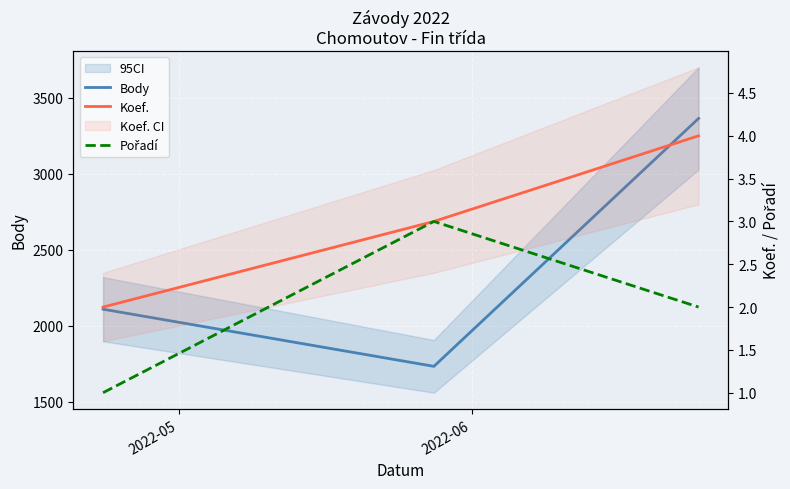

Reading left to right, list all the values displayed in this chart.

Body: 2110	1734	3365
Koef.: 2	3	4
Pořadí: 1	3	2